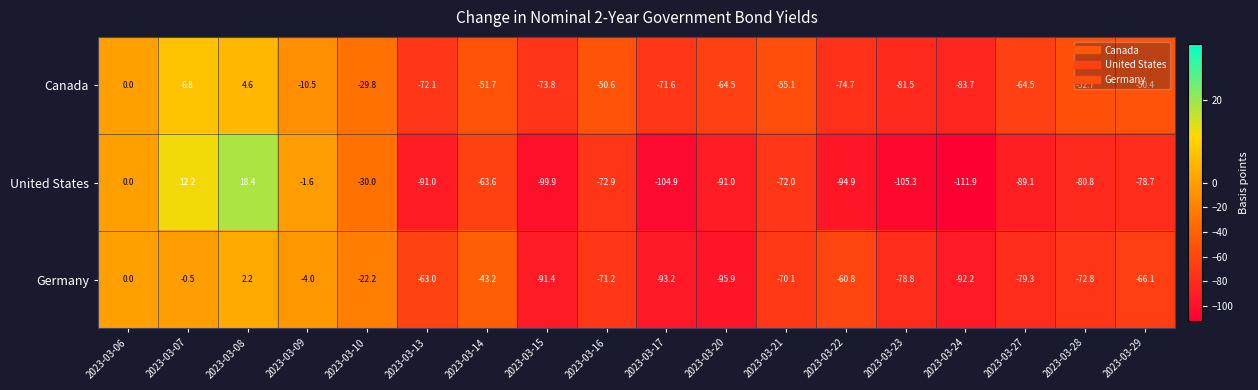

At which category is the sum across all series the highest?

2023-03-08